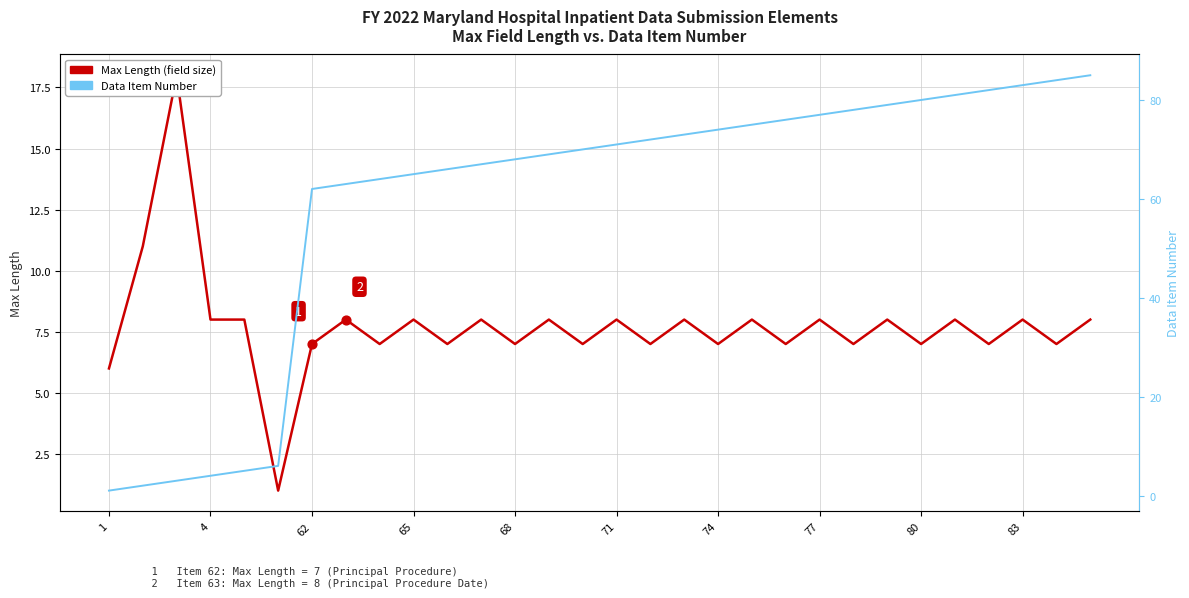

What is the total value across all series at 74?

81